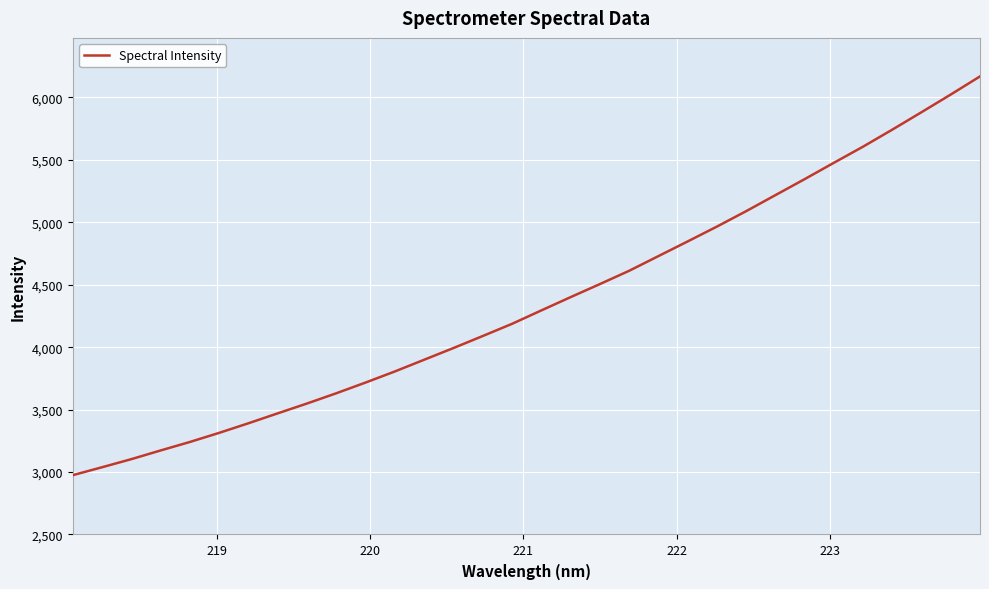

What is the maximum value shown in the chart?

6167.7